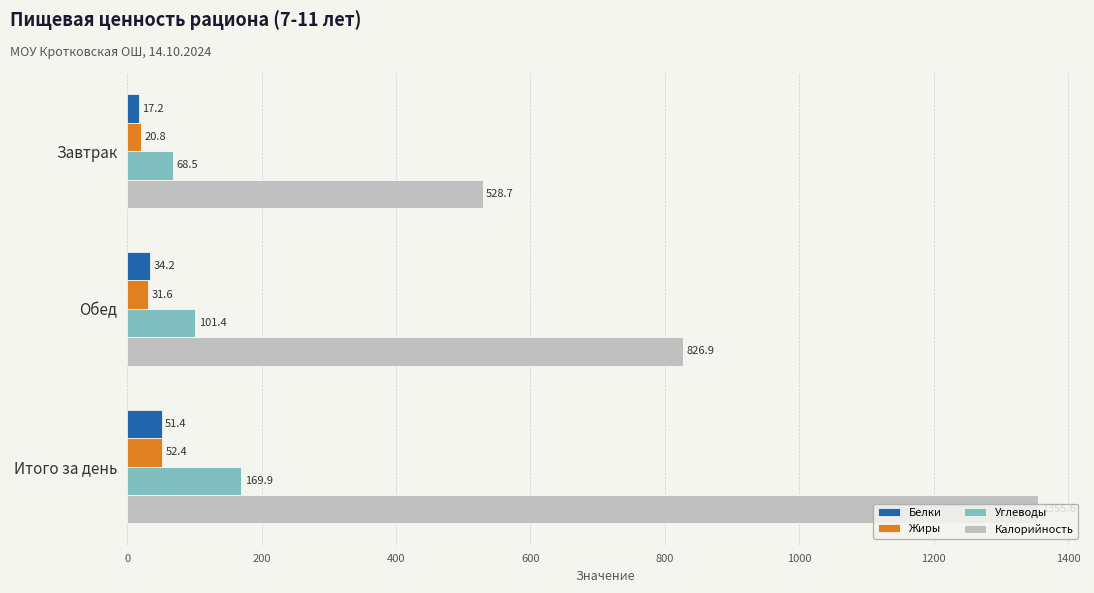

What is the maximum value for Белки?

51.4